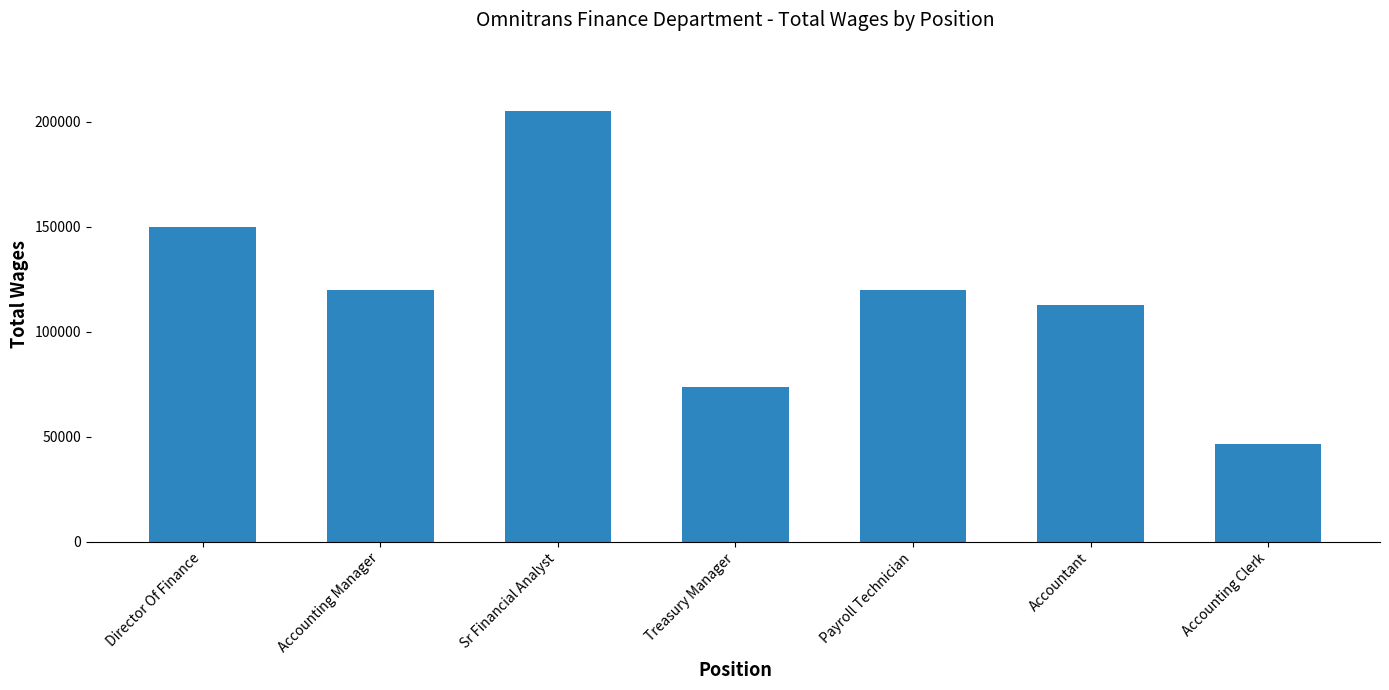

What is the label of the 6th bar from the left?

Accountant